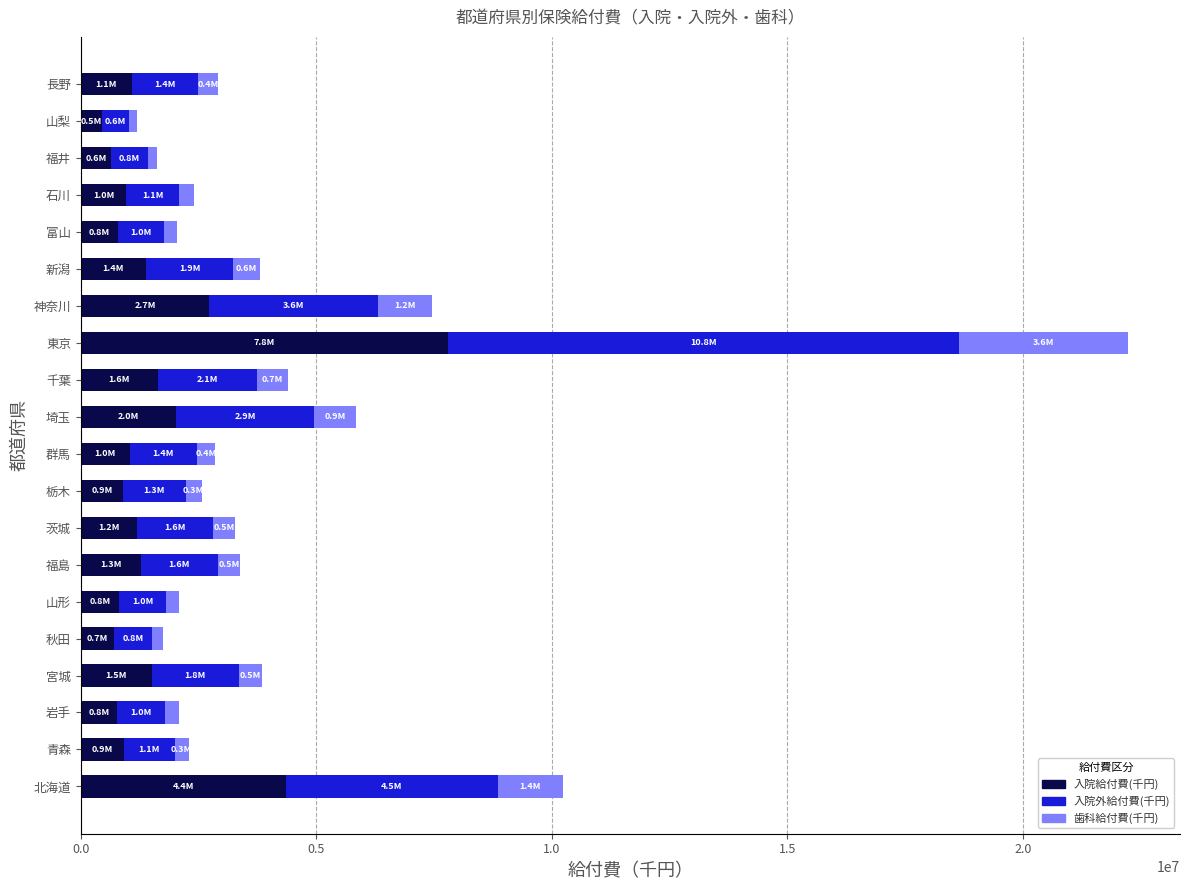

At which category is the sum across all series the highest?

東京